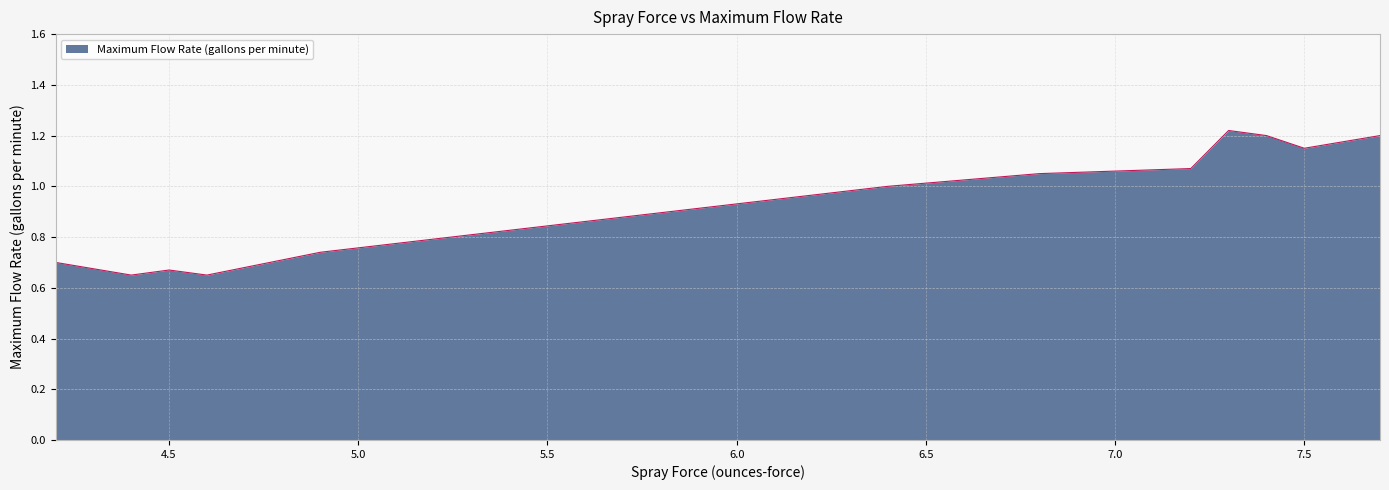

What is the value of the 4th point from the left?

0.7